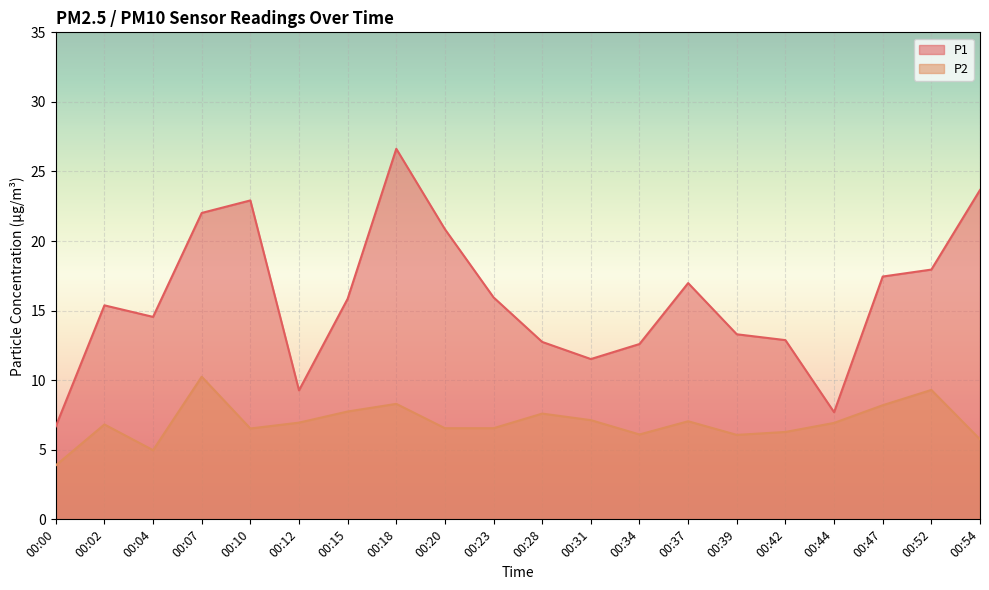

Where does the P2 series first go above 6?

00:02